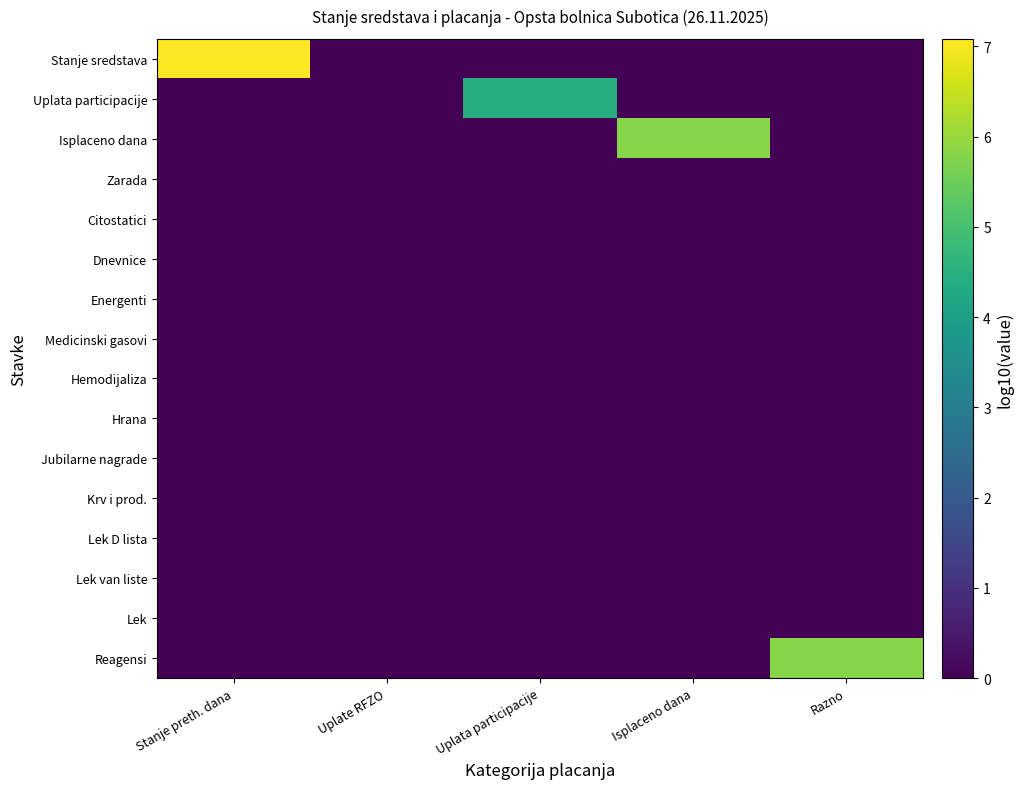

Which label corresponds to the largest value in the chart?

Stanje preth. dana